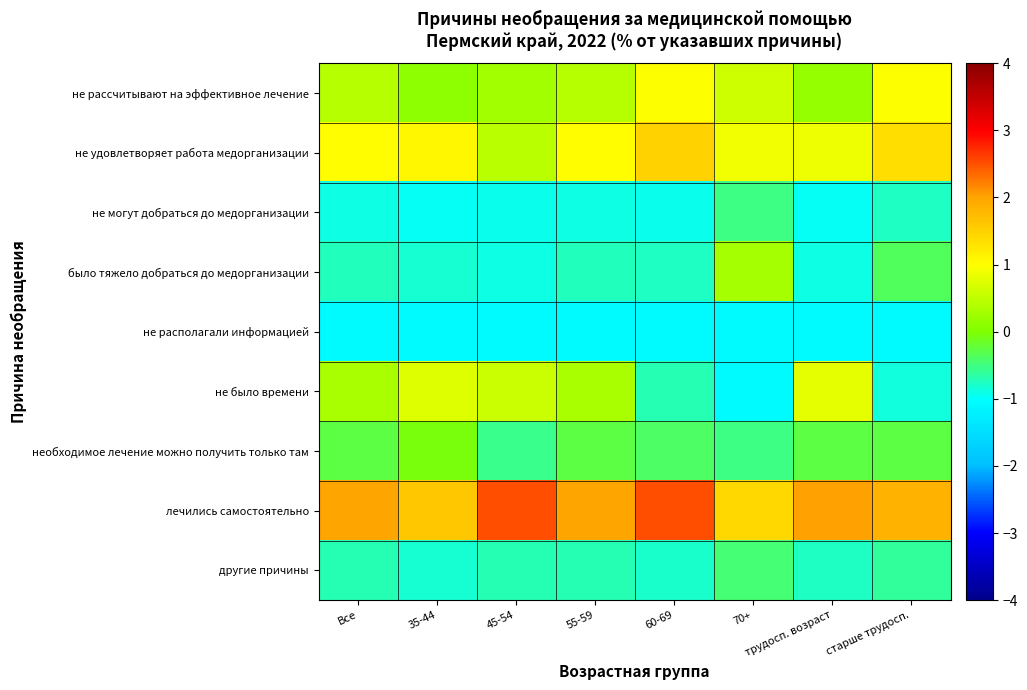

Which series has the widest spread of values?

не было времени